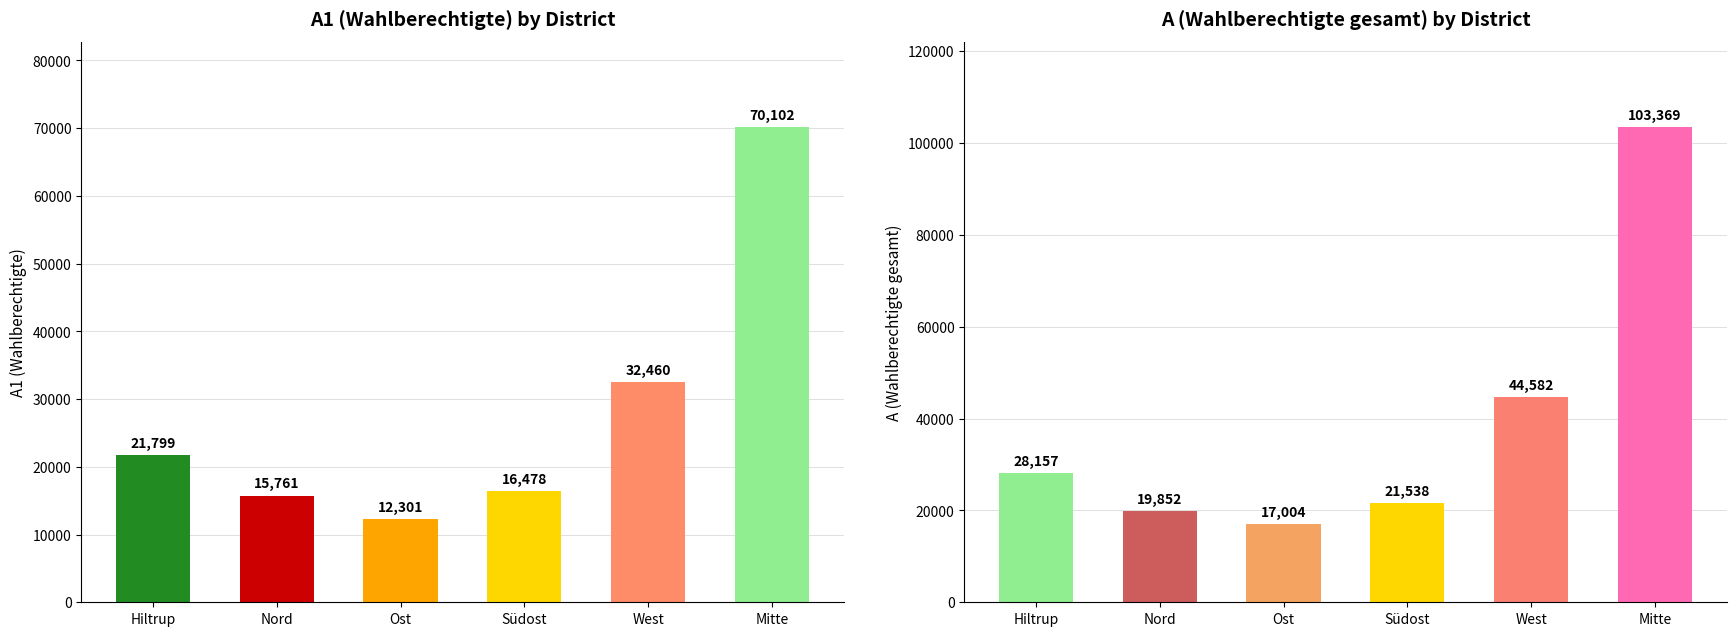

What is the approximate value of A at West, to the nearest 50?

44600